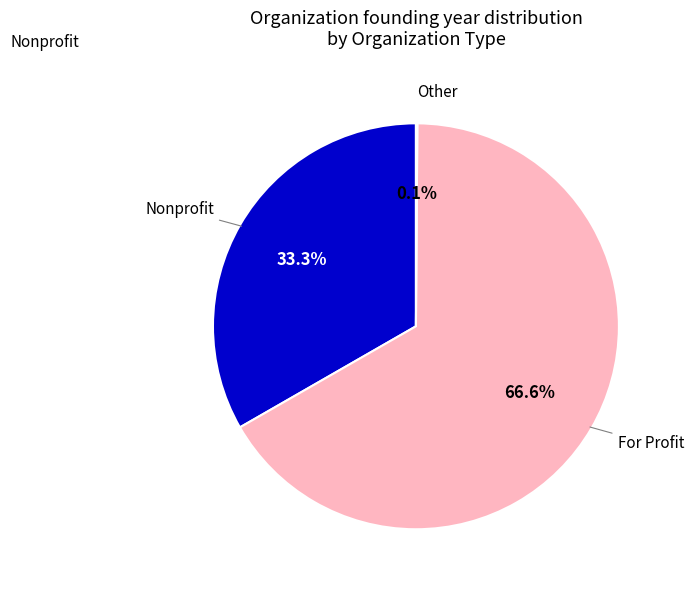

Is there a majority slice in this chart?

Yes